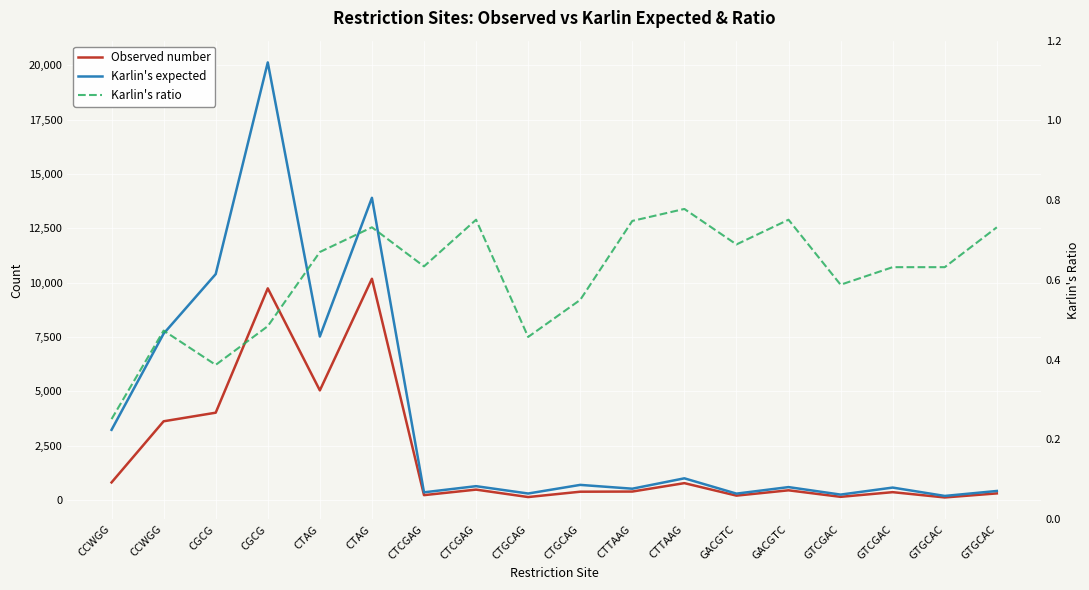

True or false: Observed number and Karlin's ratio cross at least once.

False